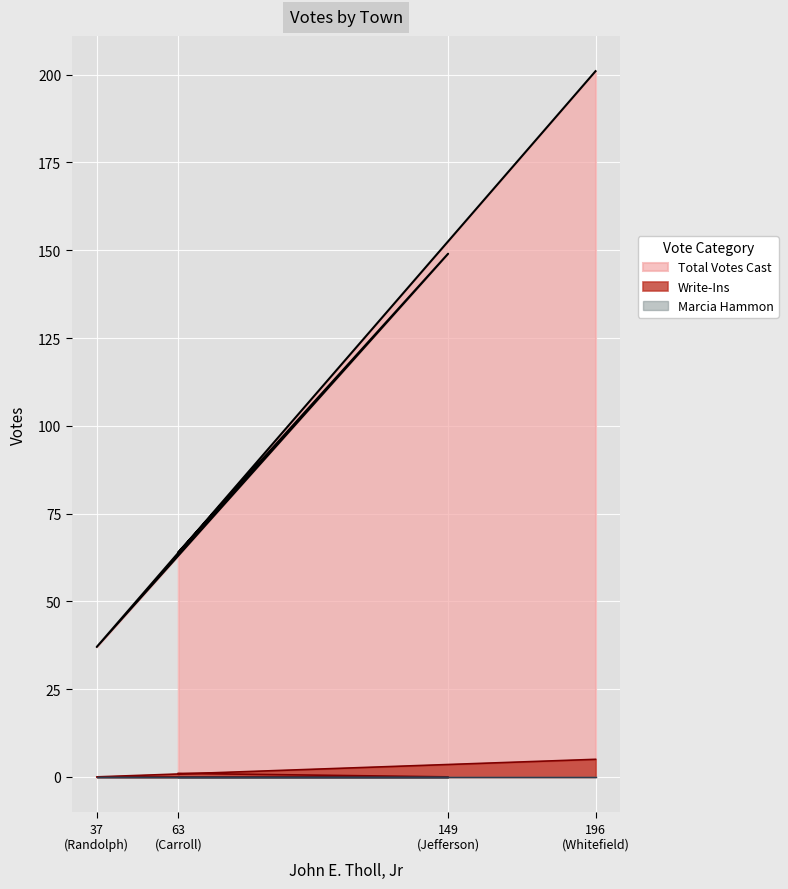

What is the greatest value displayed?

201